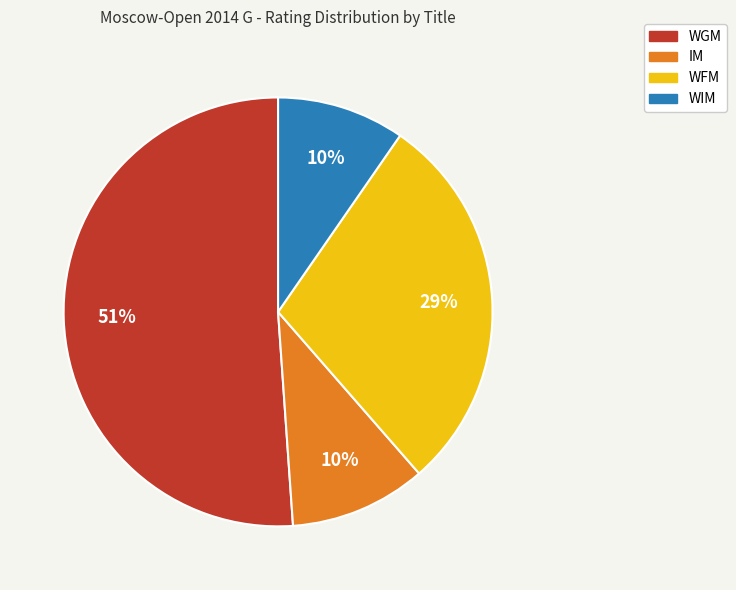

Count the number of slices in the pie.

4